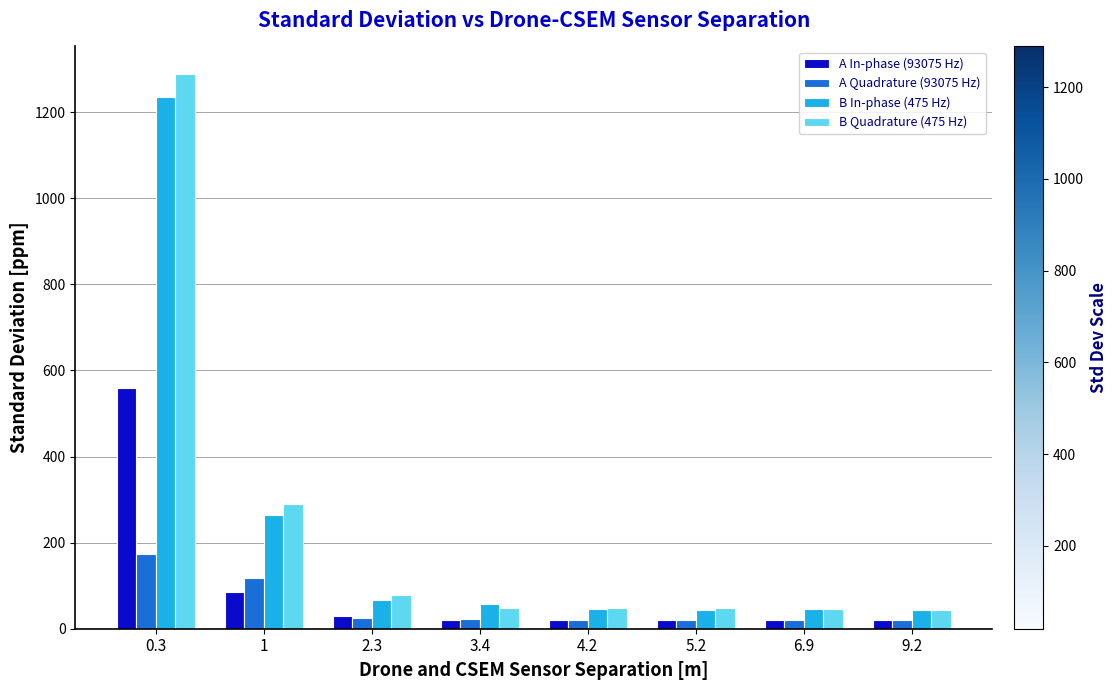

Rank the series by their maximum value, from lowest to highest.

A Quadrature (93075 Hz), A In-phase (93075 Hz), B In-phase (475 Hz), B Quadrature (475 Hz)